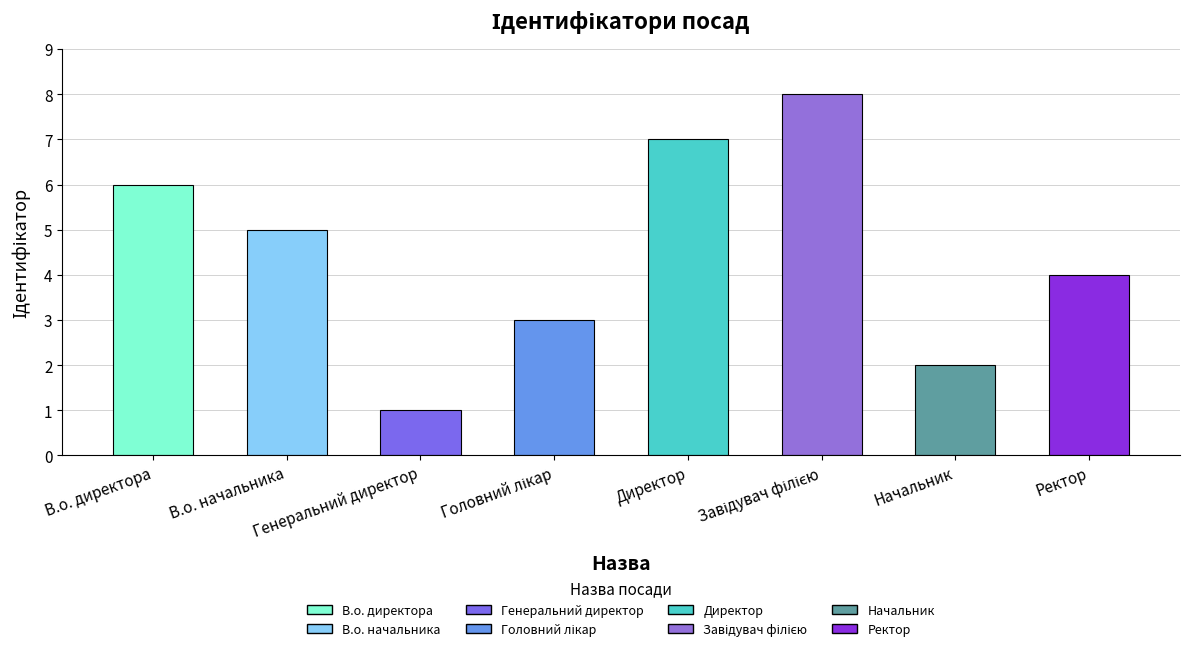

How many categories are shown in the chart?

8